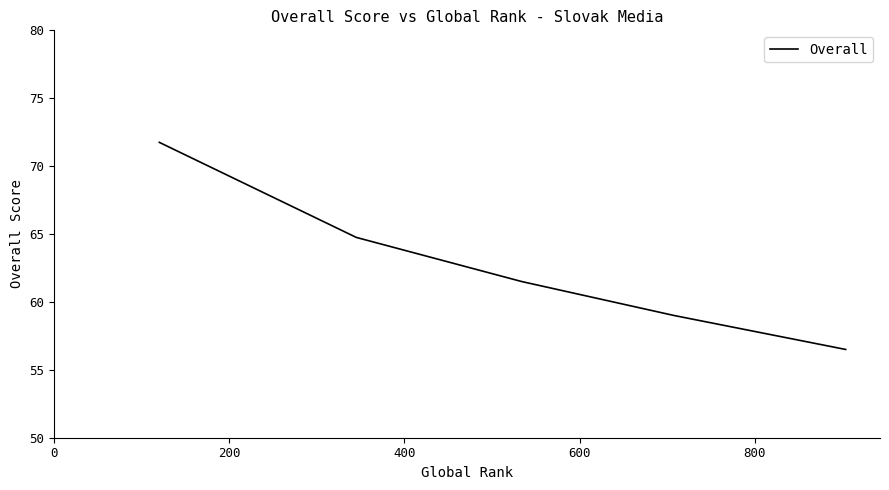

True or false: the data has more than 1 interior local peaks.

False